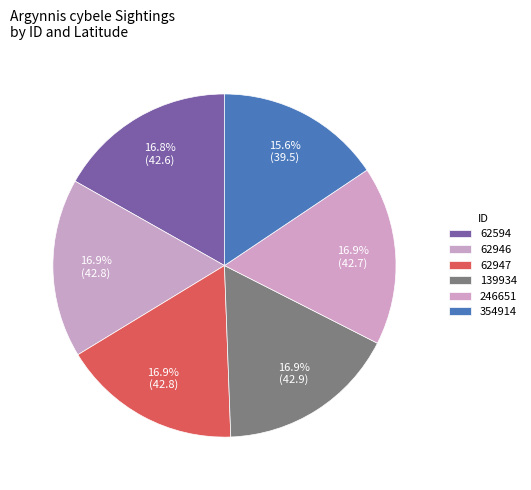

Is it true that 62947 is 23% of the pie?

False